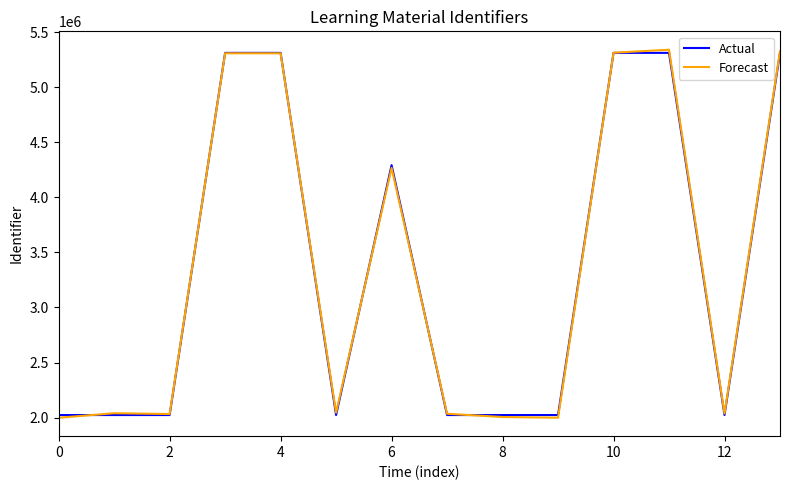

Which series has the largest range (max minus min)?

Forecast